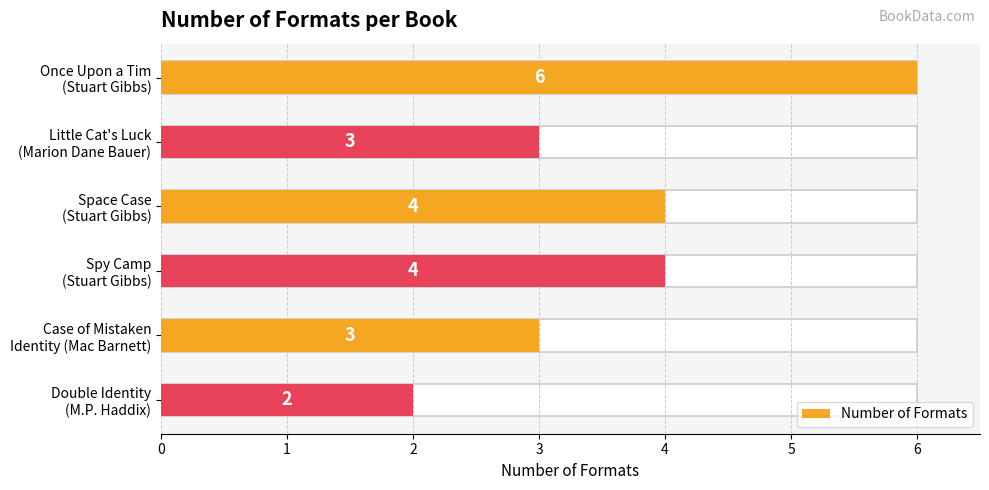

List the labels in order of value, smallest first.

Double Identity (M.P. Haddix), Little Cat's Luck (Marion Dane Bauer), Case of Mistaken Identity (Mac Barnett), Space Case (Stuart Gibbs), Spy Camp (Stuart Gibbs), Once Upon a Tim (Stuart Gibbs)